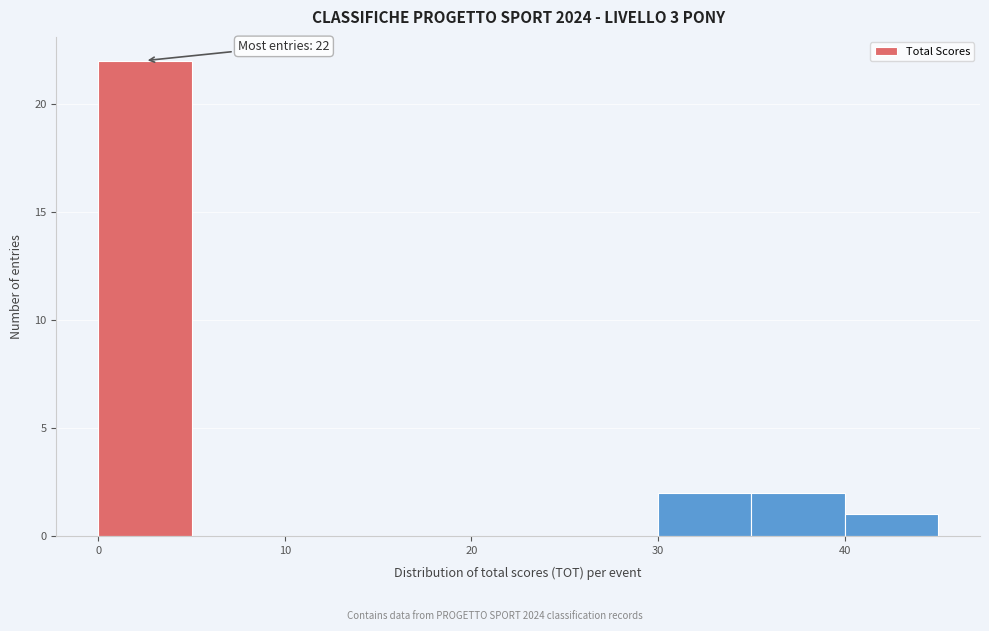

Which range on the x-axis has the tallest bar?

0 to 5